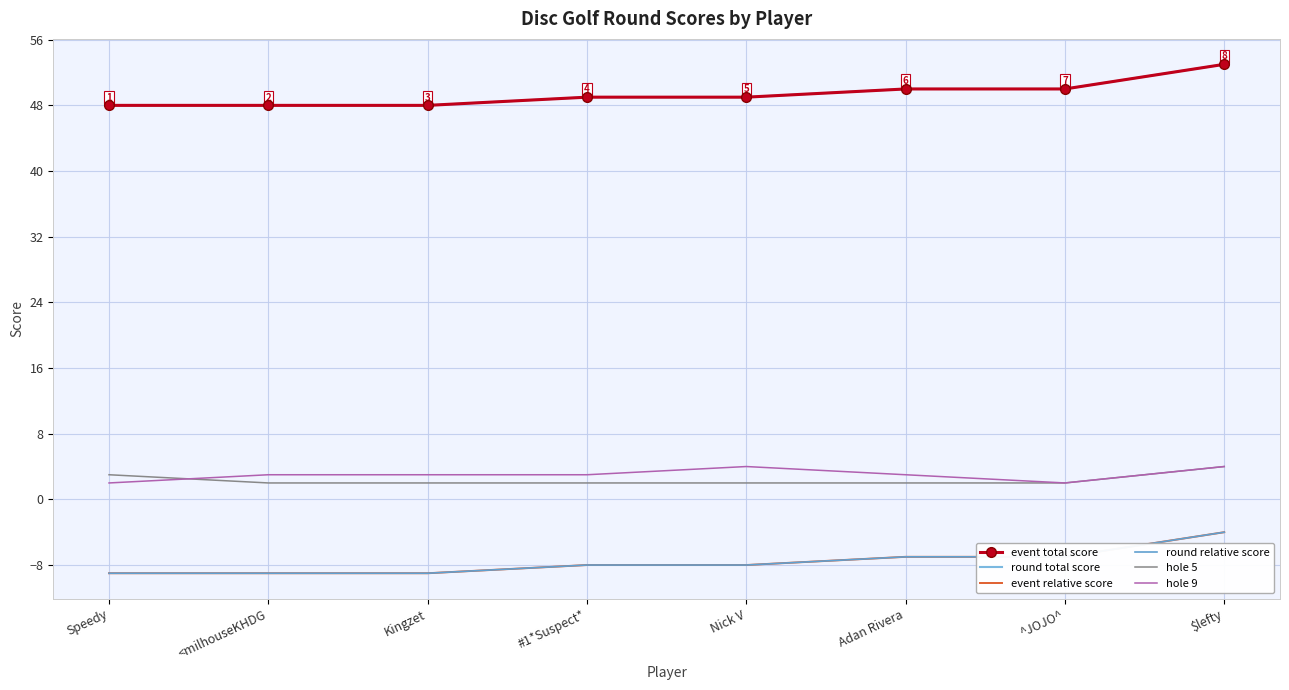

True or false: round total score has a value of 79 at ^JOJO^.

False